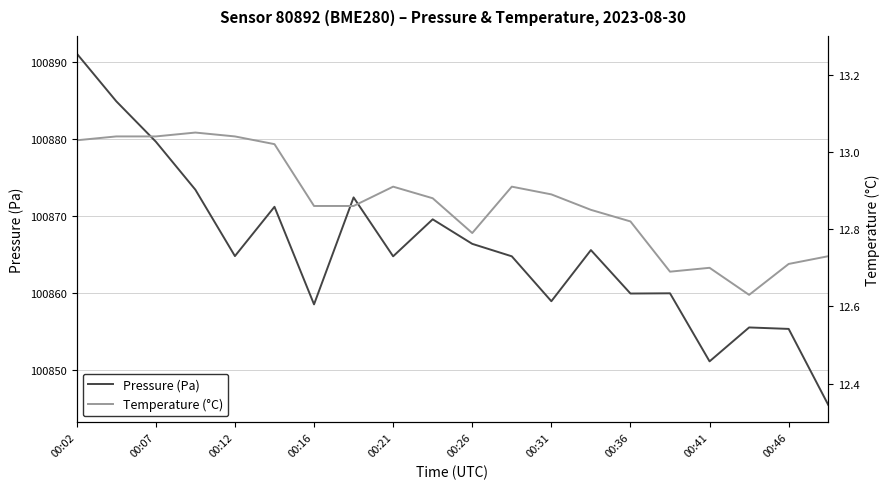

How many interior local valleys does the Temperature (°C) series have?

3